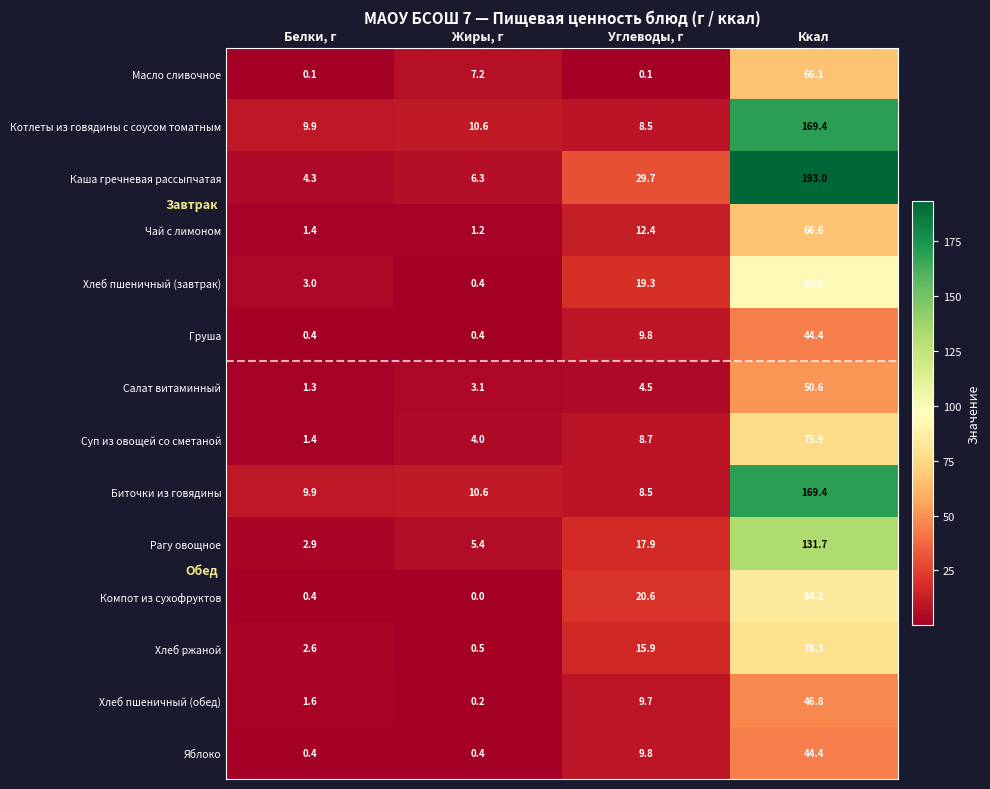

What is the approximate value of Компот из сухофруктов at Углеводы, г?

20.6